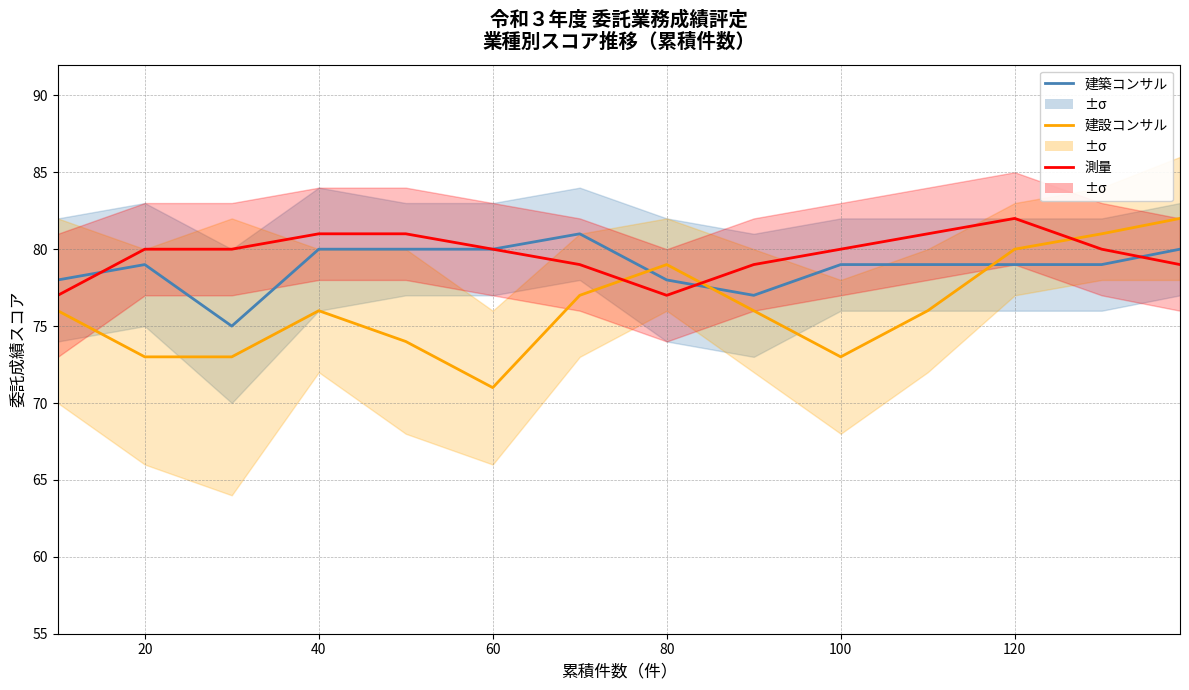

Rank the series by their maximum value, from highest to lowest.

建設コンサル, 測量, 建築コンサル